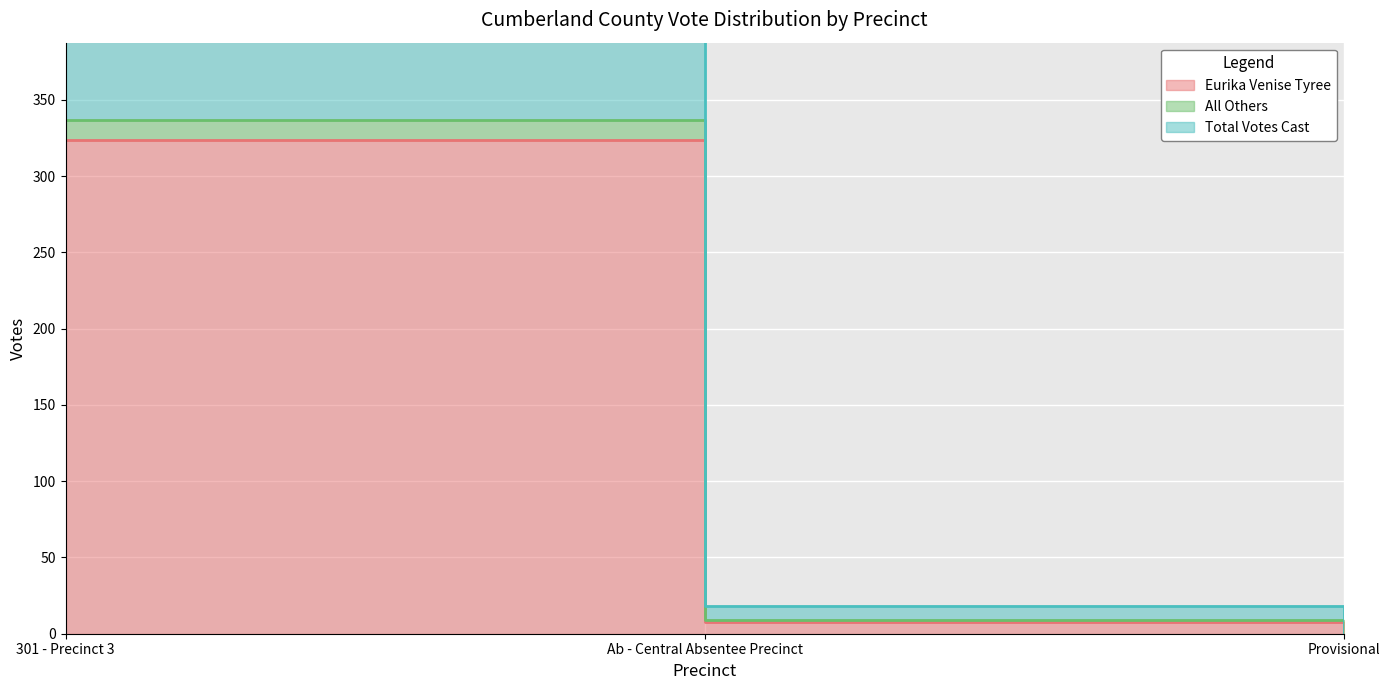

What position from the left is Provisional?

3